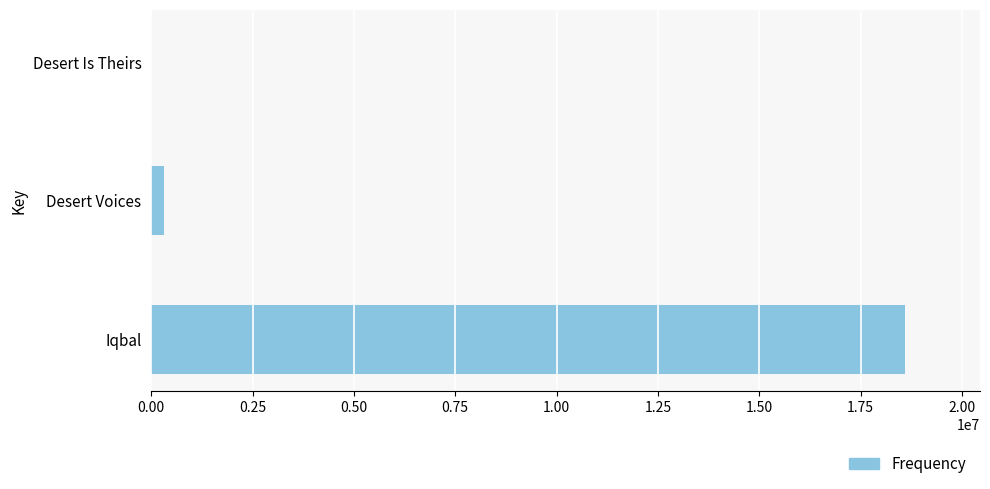

How many data points does each series have?

3